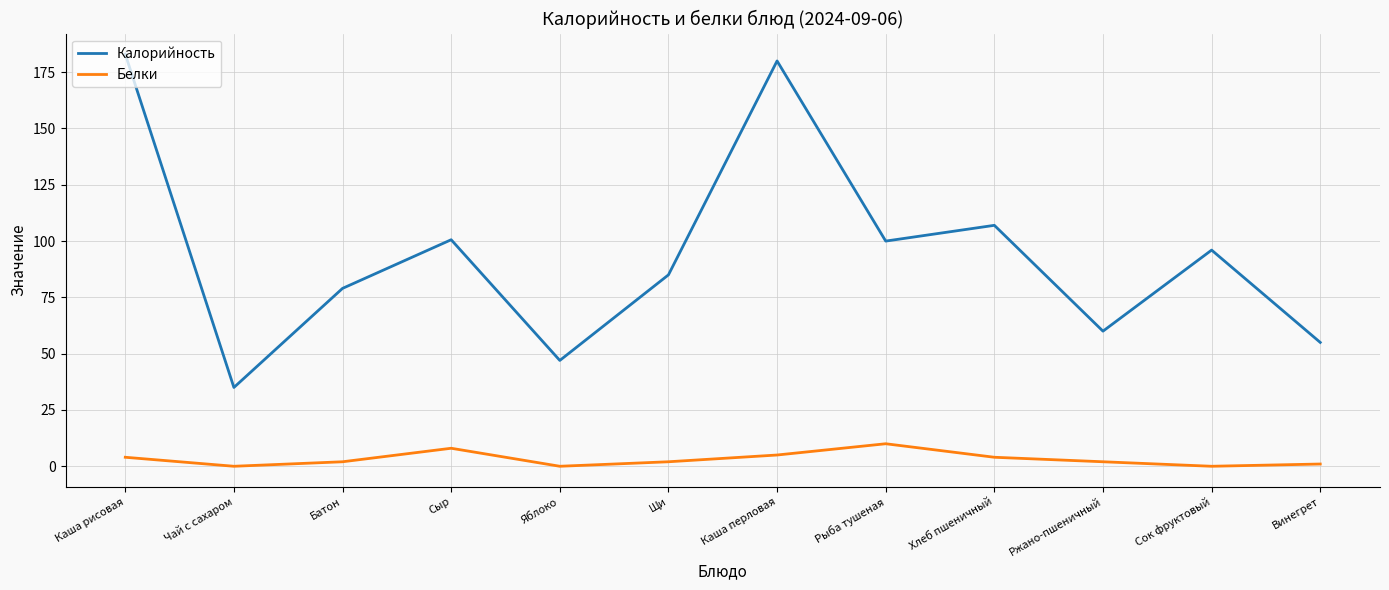

At which category does Белки reach its first local peak?

Сыр